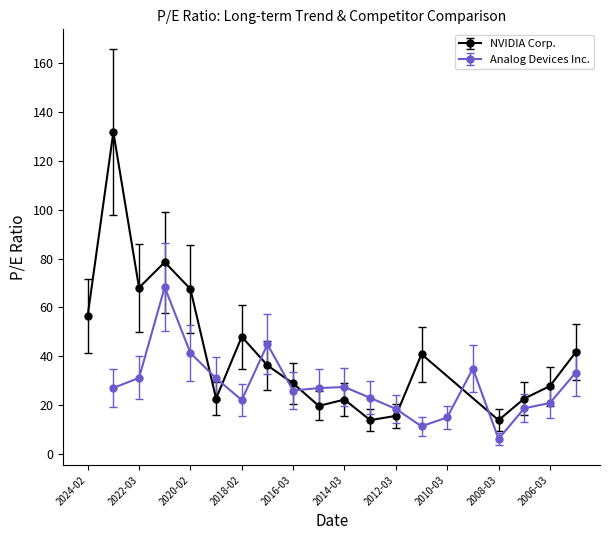

True or false: NVIDIA Corp. has more than 1 points higher than both neighbors.

True